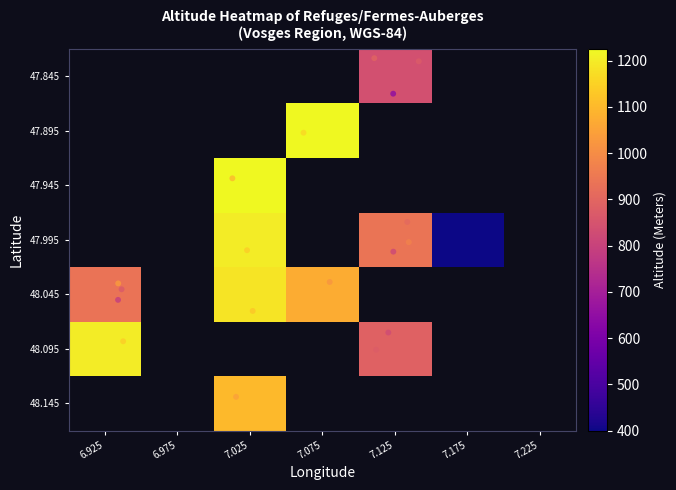

Rank the series by their maximum value, from highest to lowest.

48.095, 48.145, 47.845, 47.895, 47.945, 47.995, 48.045